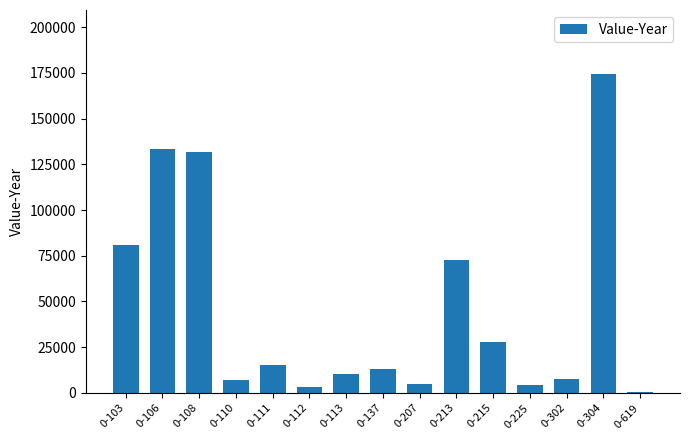

What is the change in value from 0-106 to 0-304?

+40848